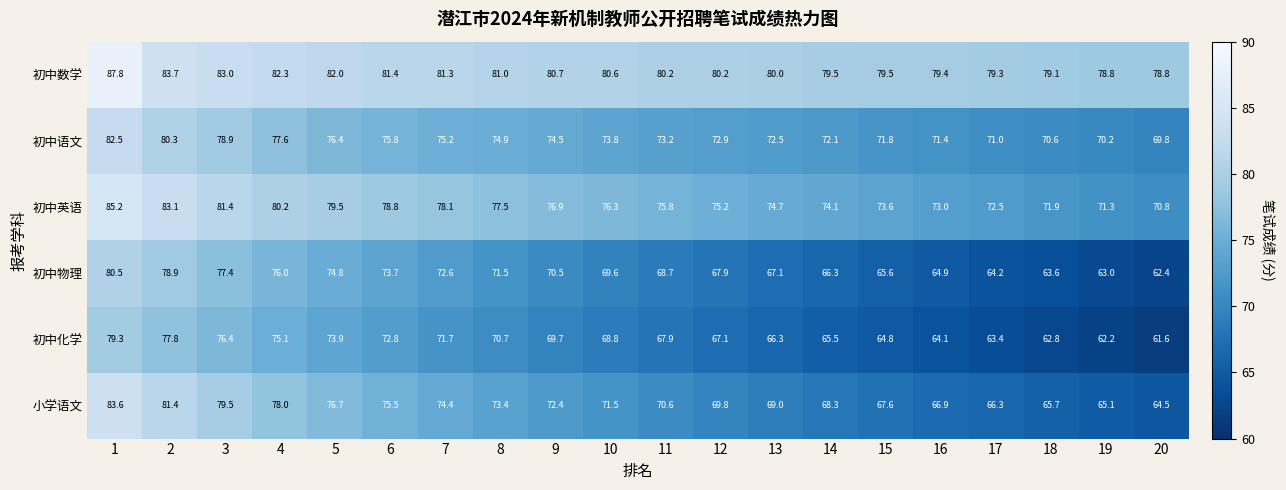

The value of 小学语文 at 19 is 27.1. True or false?

False